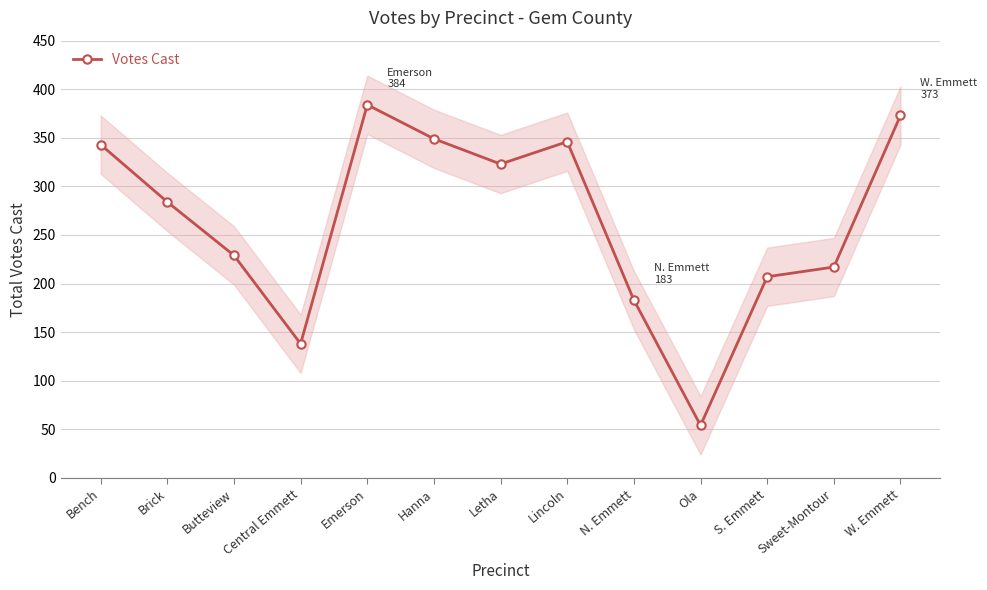

How many lines are shown in the chart?

1